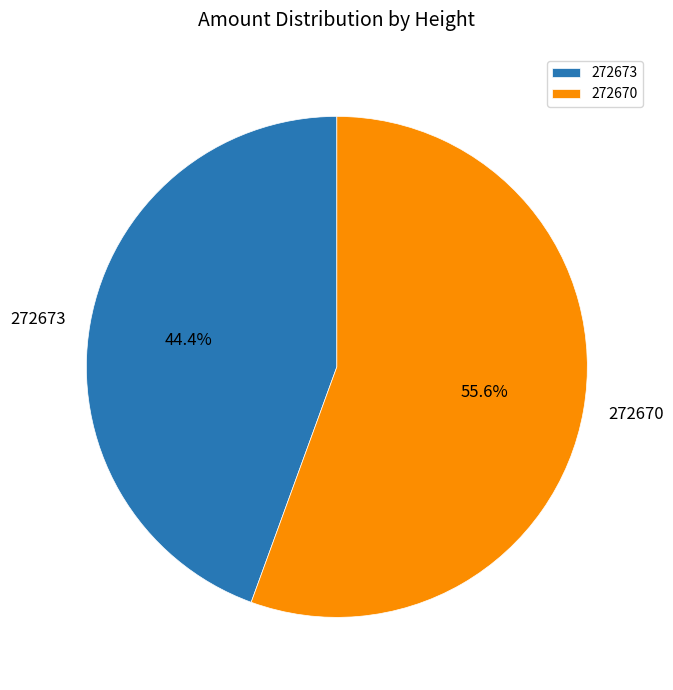

How many slices are in this pie chart?

2